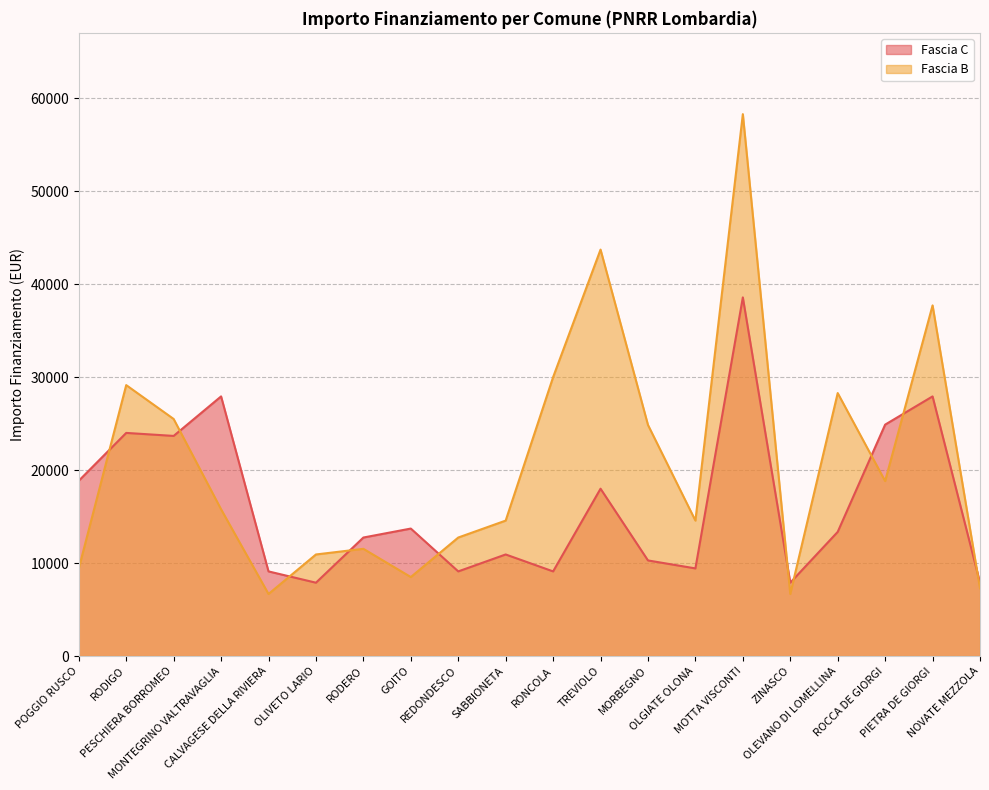

Between which two adjacent categories do Fascia C and Fascia B first intersect?

POGGIO RUSCO and RODIGO